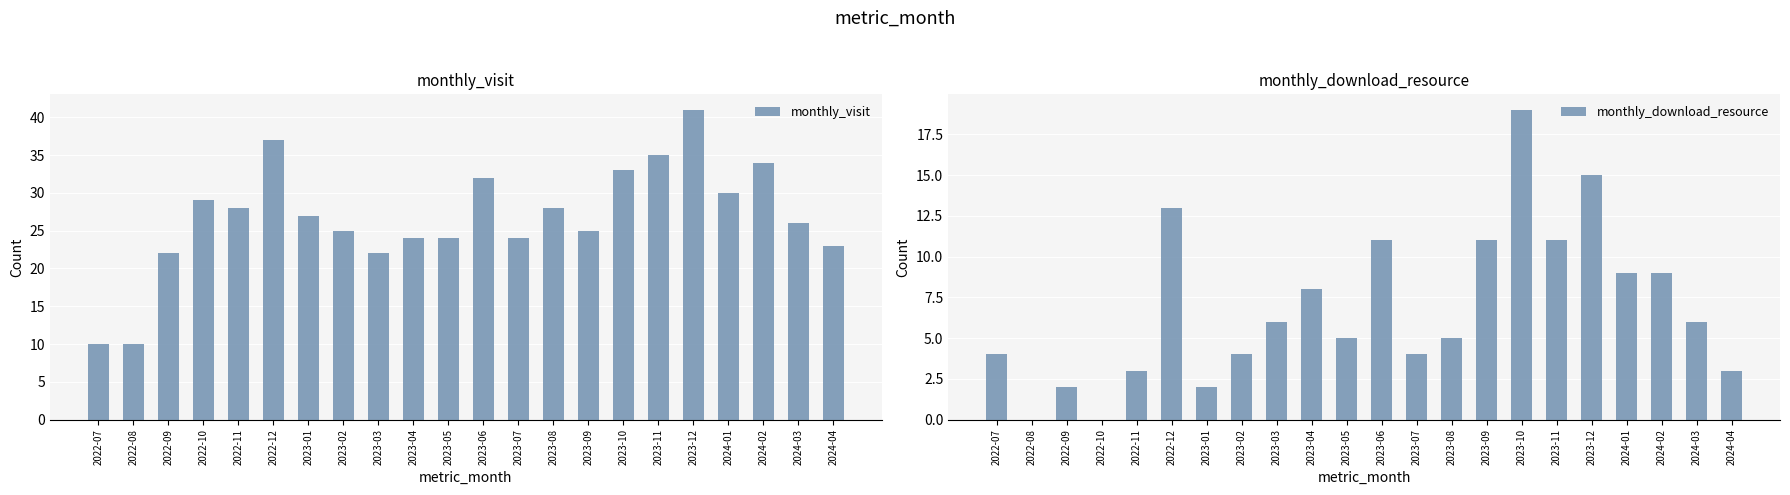

Is it true that monthly_download_resource equals 4 at 2023-06?

False